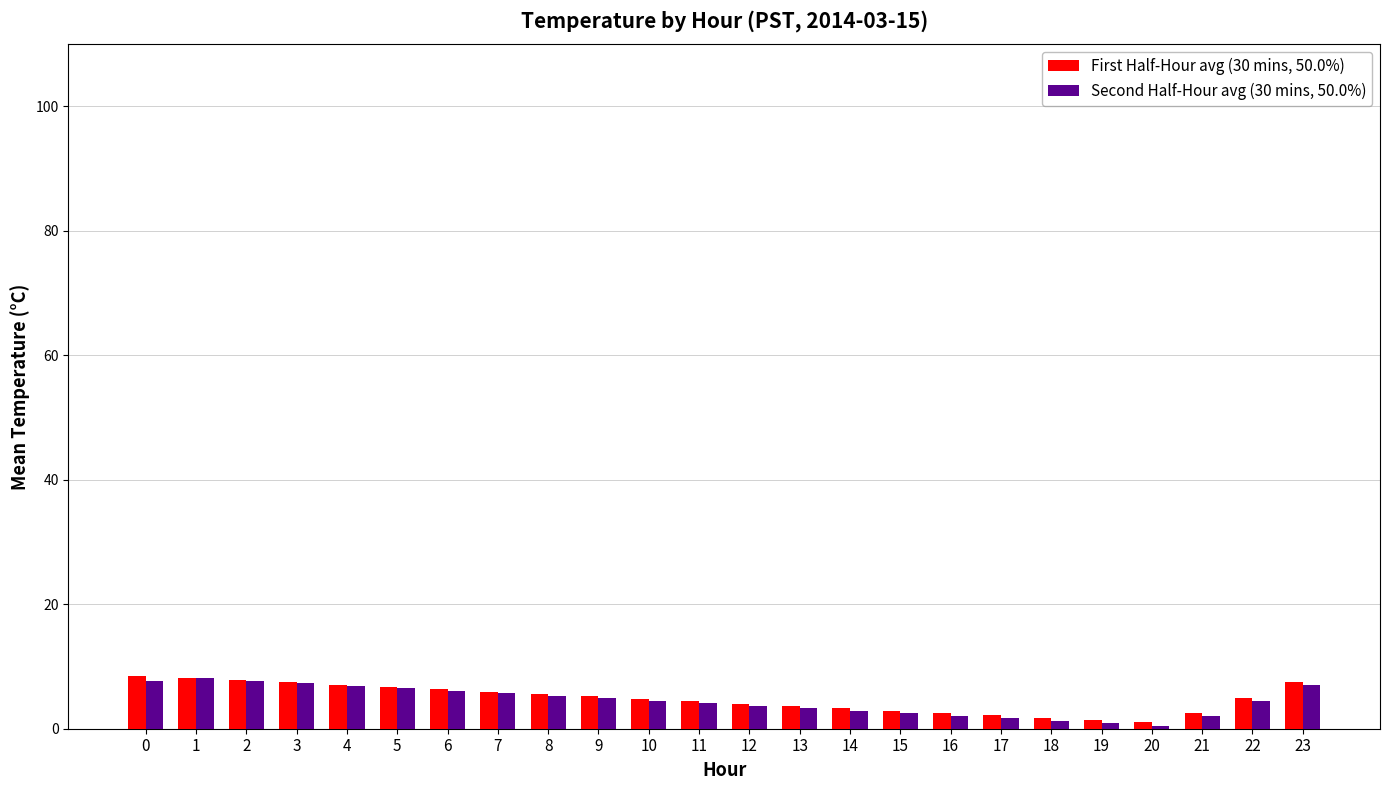

What is the total value across all series at 9?

10.1